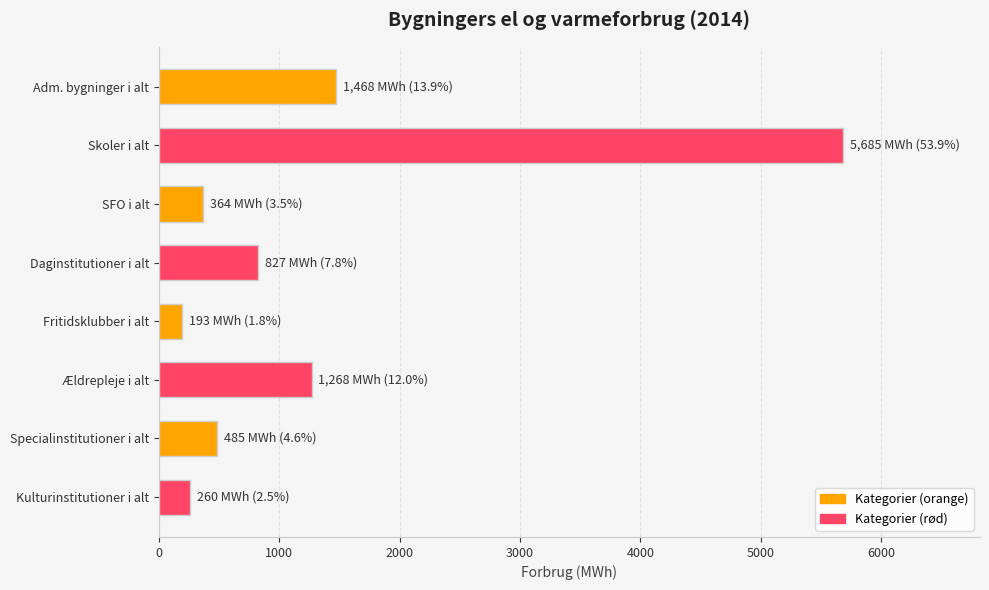

What is the difference between the values at SFO i alt and Ældrepleje i alt?

903.1